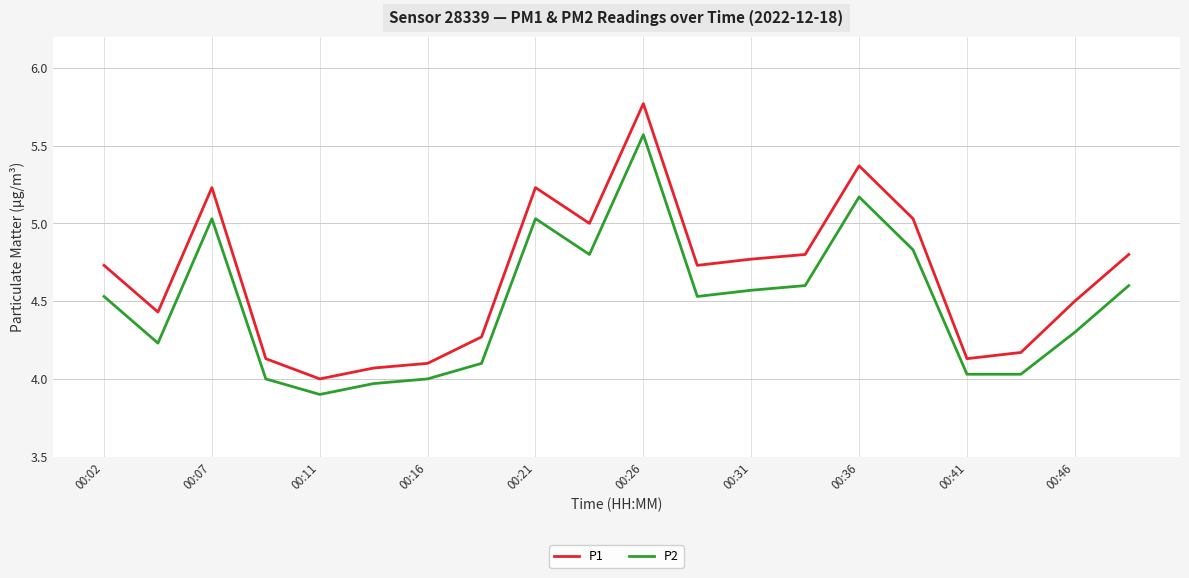

In P1, how many points are higher than both neighbors (excluding endpoints)?

4